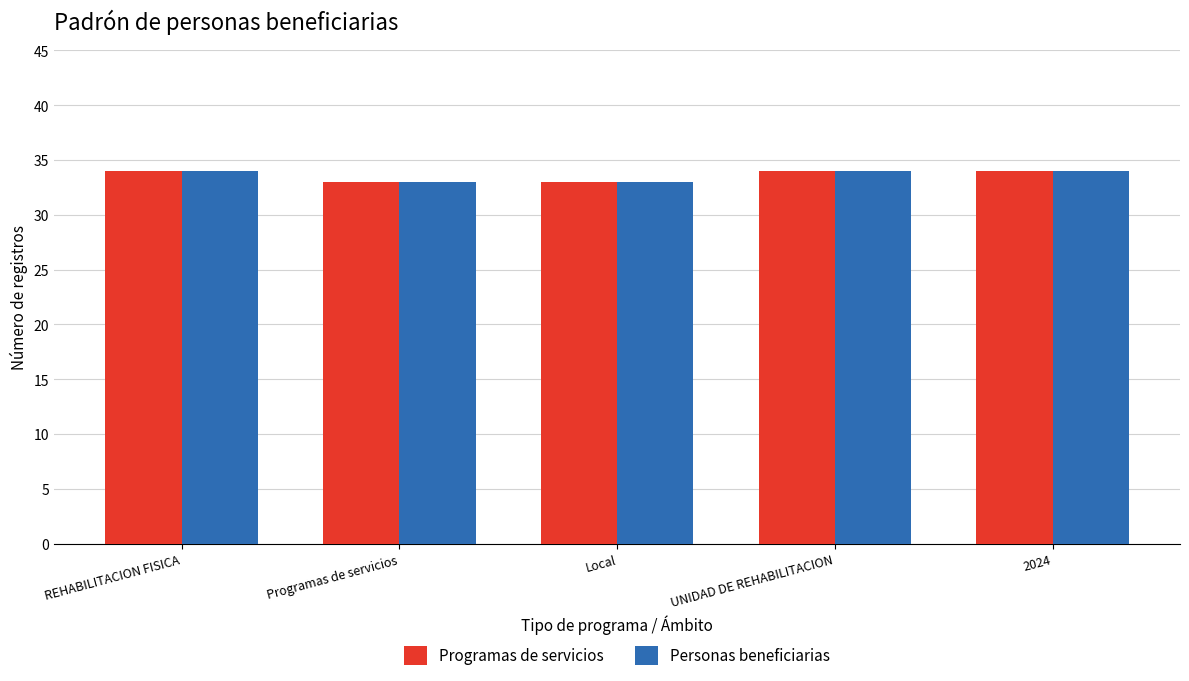

Are the bars grouped side by side (vs. stacked)?

Yes